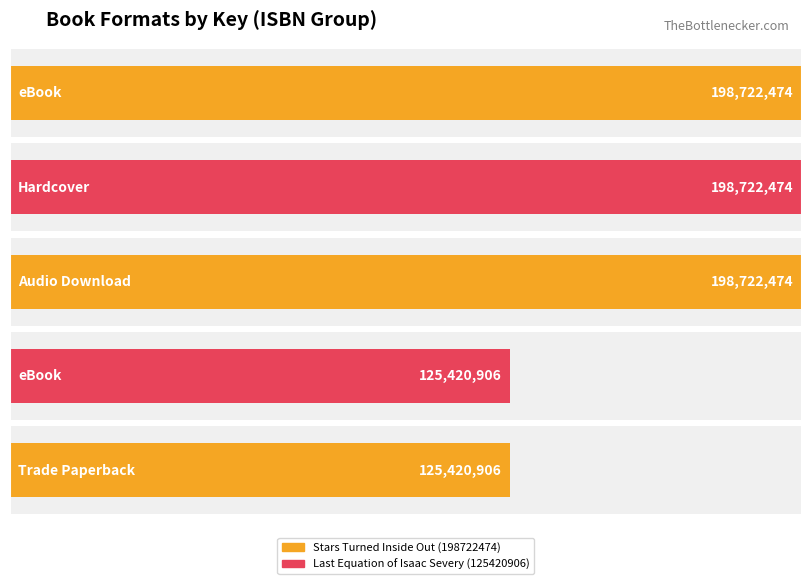

Is it true that the value at Hardcover is 113831557?

False